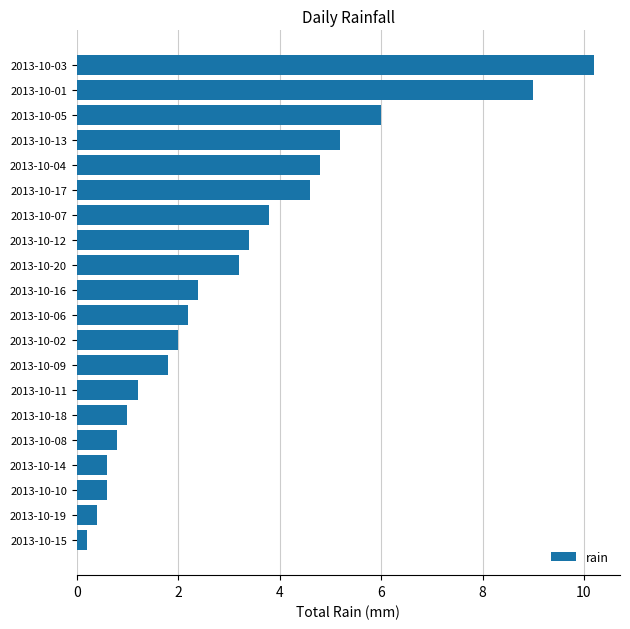

What is the label of the 8th bar from the top?

2013-10-12